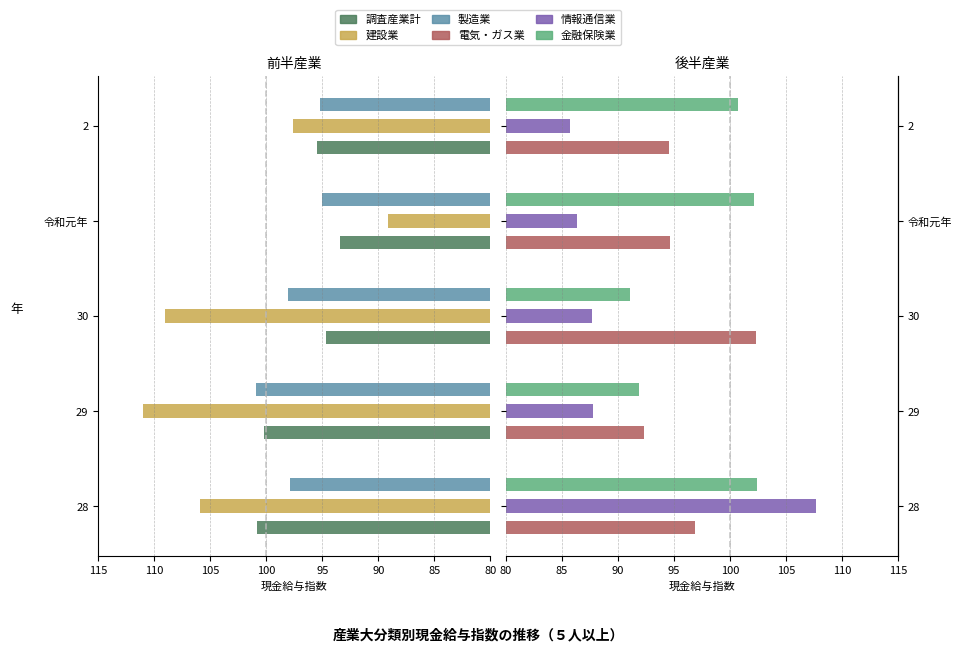

What is the average value of the 情報通信業 series?

91.0